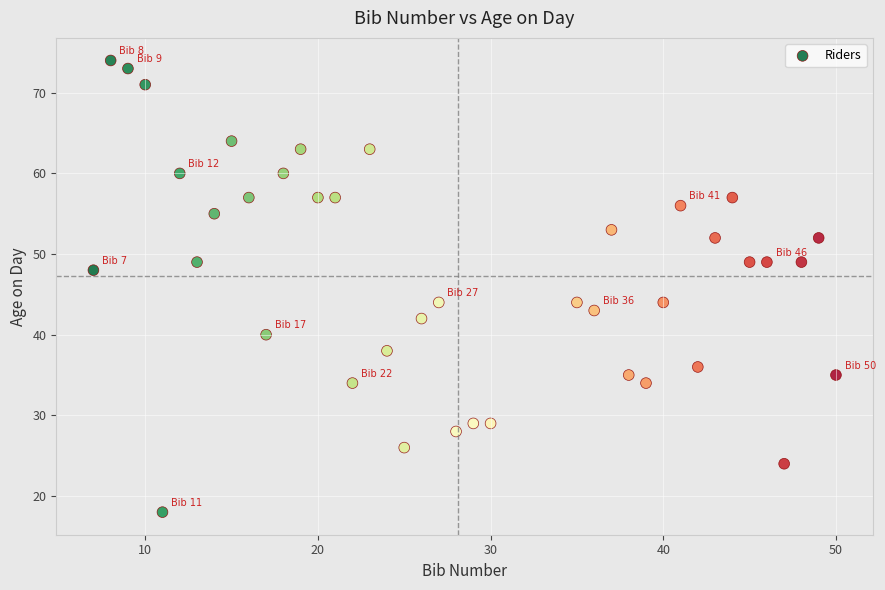

What is the range of X values (max minus min)?

43